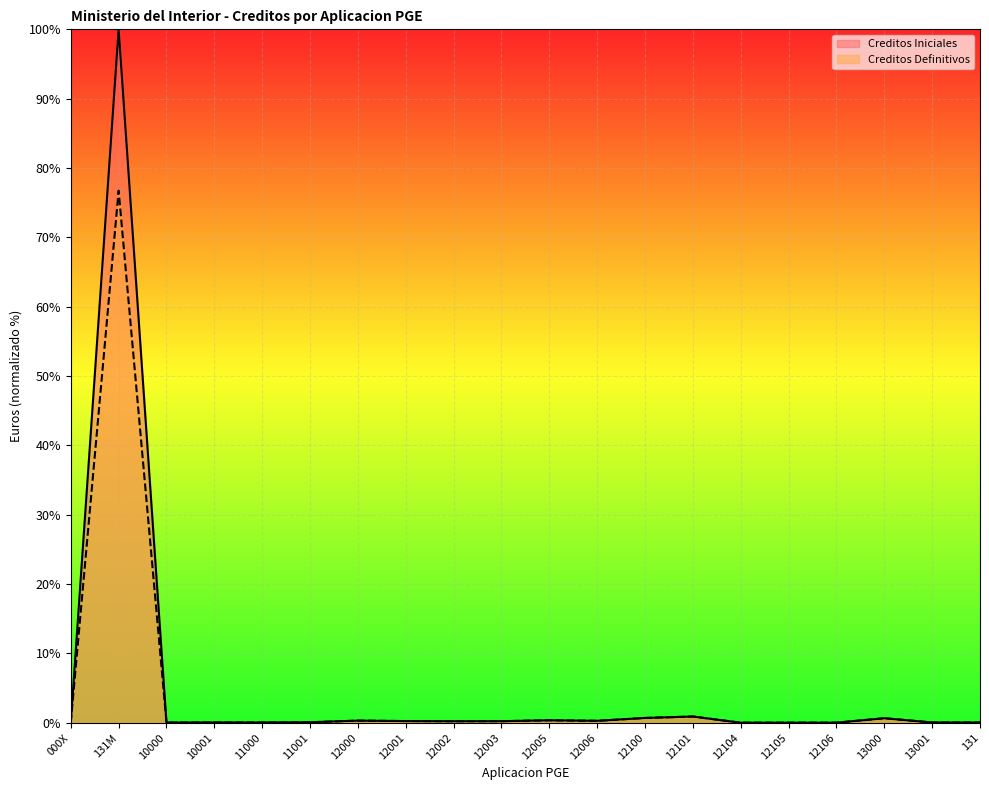

At which category is the sum across all series the highest?

131M